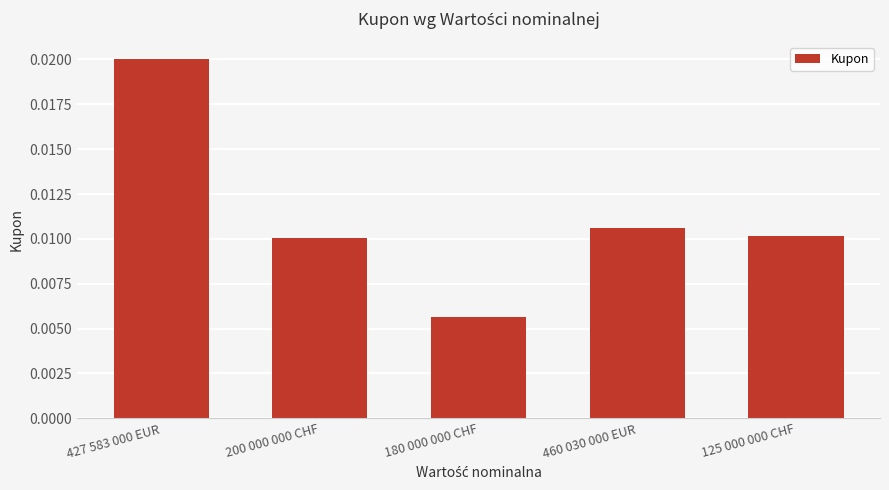

Between 180 000 000 CHF and 427 583 000 EUR, which is larger?

427 583 000 EUR